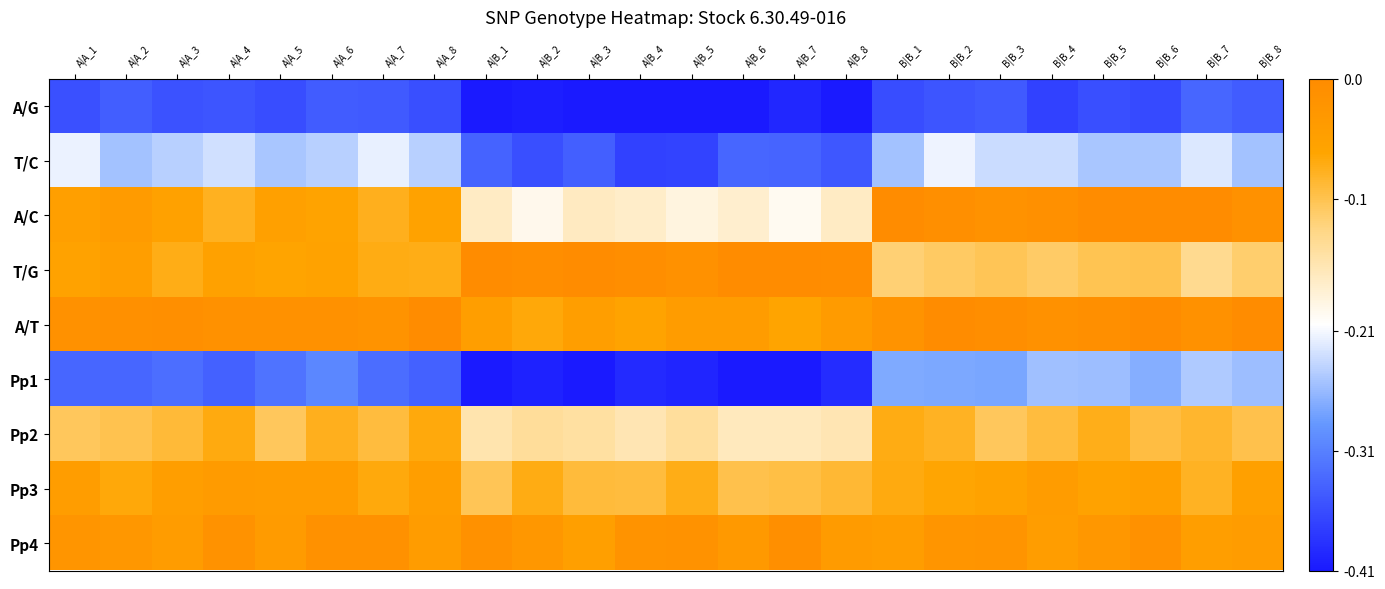

How many data points does each series have?

24